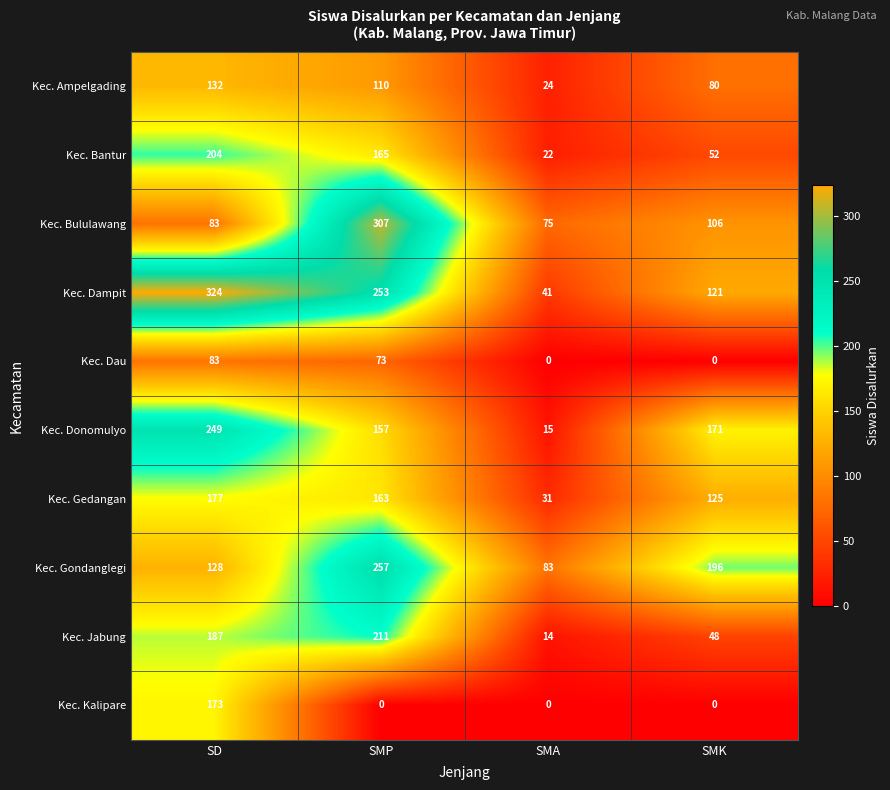

What is the difference between the second highest and minimum values in the Kec. Bululawang series?

31